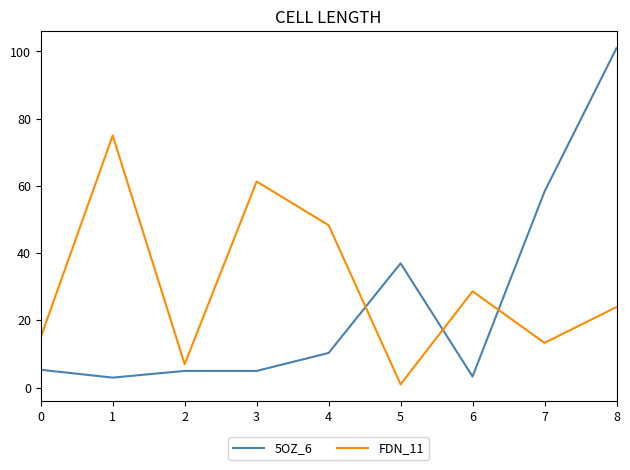

Is it true that FDN_11 equals 7.0 at 2?

True